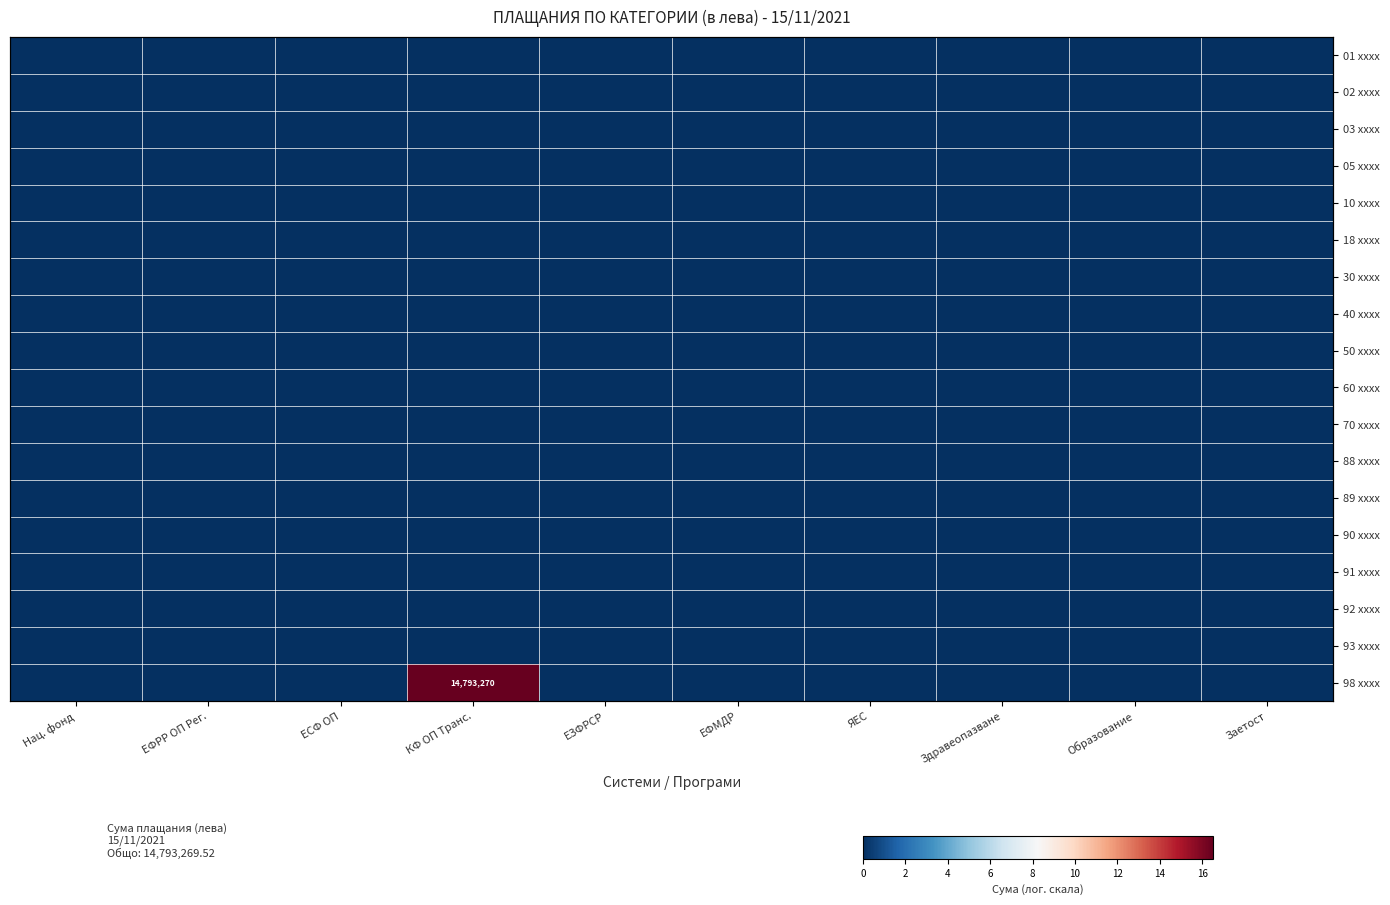

Between ЕФРР ОП Рег. and Заетост, which series saw the biggest shift?

01 xxxx